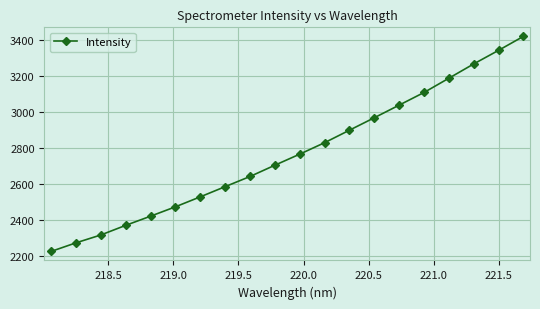

Reading left to right, list all the values displayed in this chart.

2225.4	2273.3	2317.1	2370.7	2421.8	2474.0	2529.5	2586.3	2642.9	2705.7	2767.3	2831.1	2900.7	2970.1	3040.3	3110.8	3190.2	3269.7	3345.4	3423.2